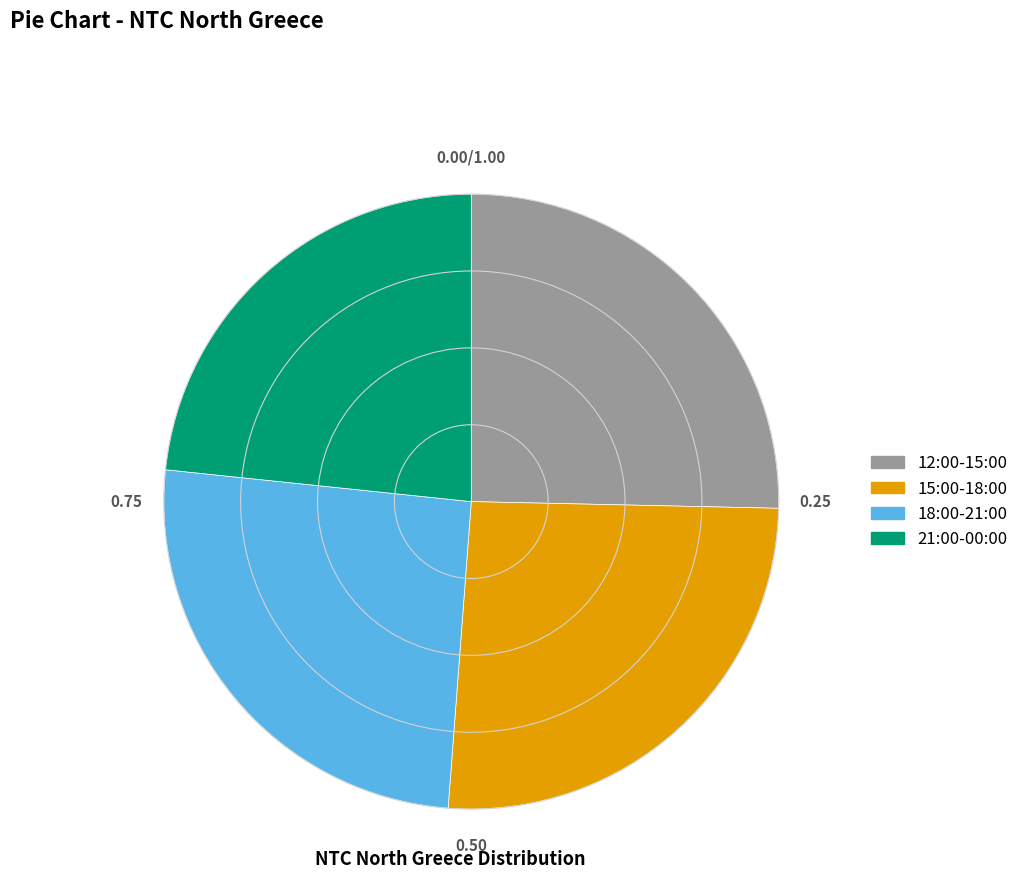

Is there any slice that represents more than half of the pie?

No